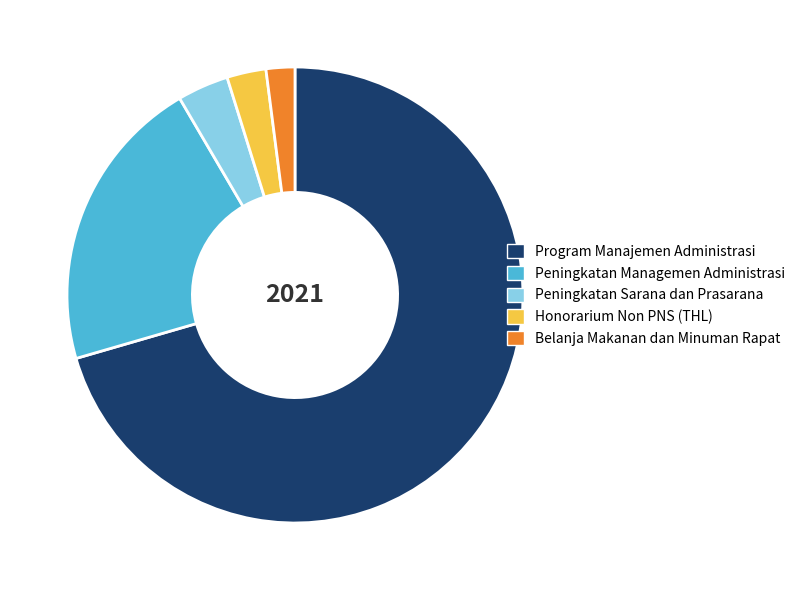

True or false: Program Manajemen Administrasi accounts for 71% of the total.

True